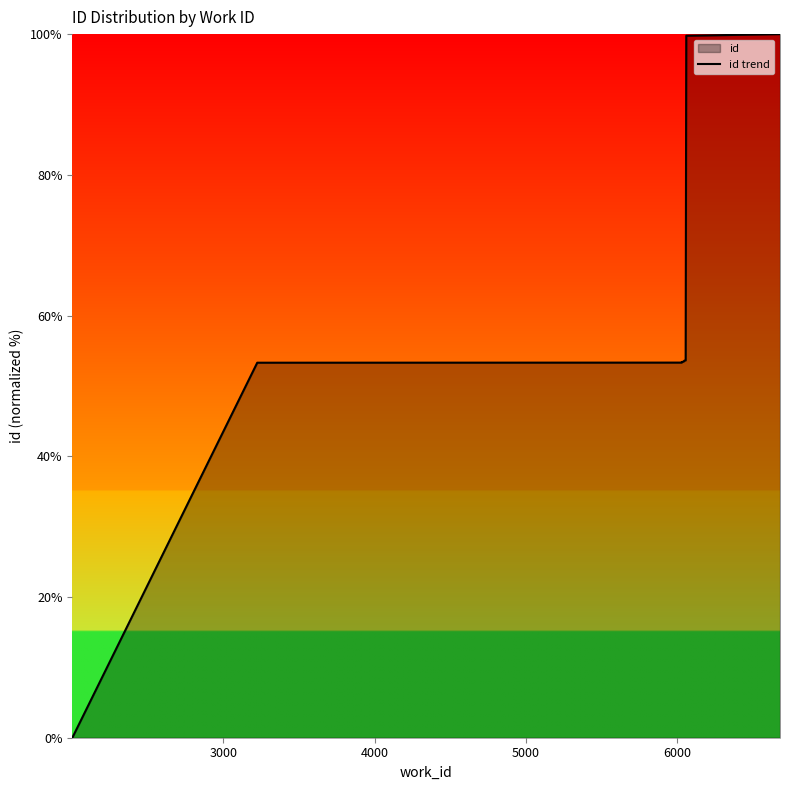

What is the maximum value shown in the chart?

100.0